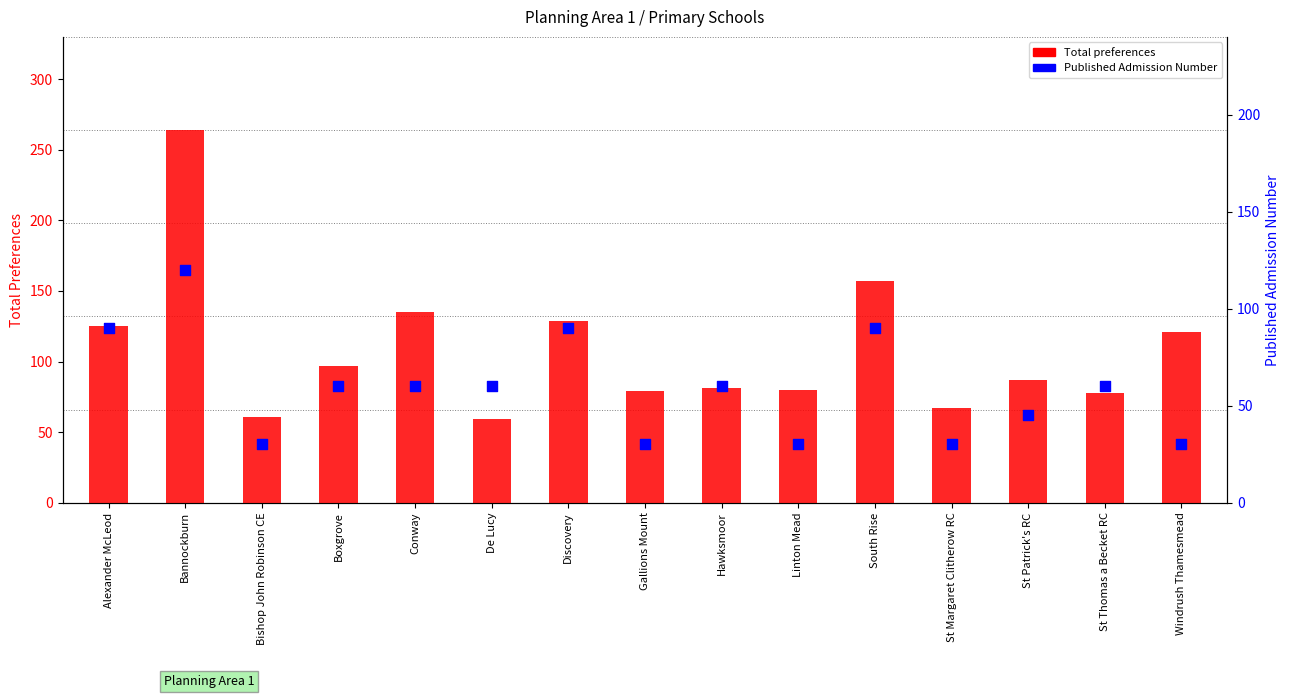

Which series reaches the minimum Y coordinate?

Published Admission Number